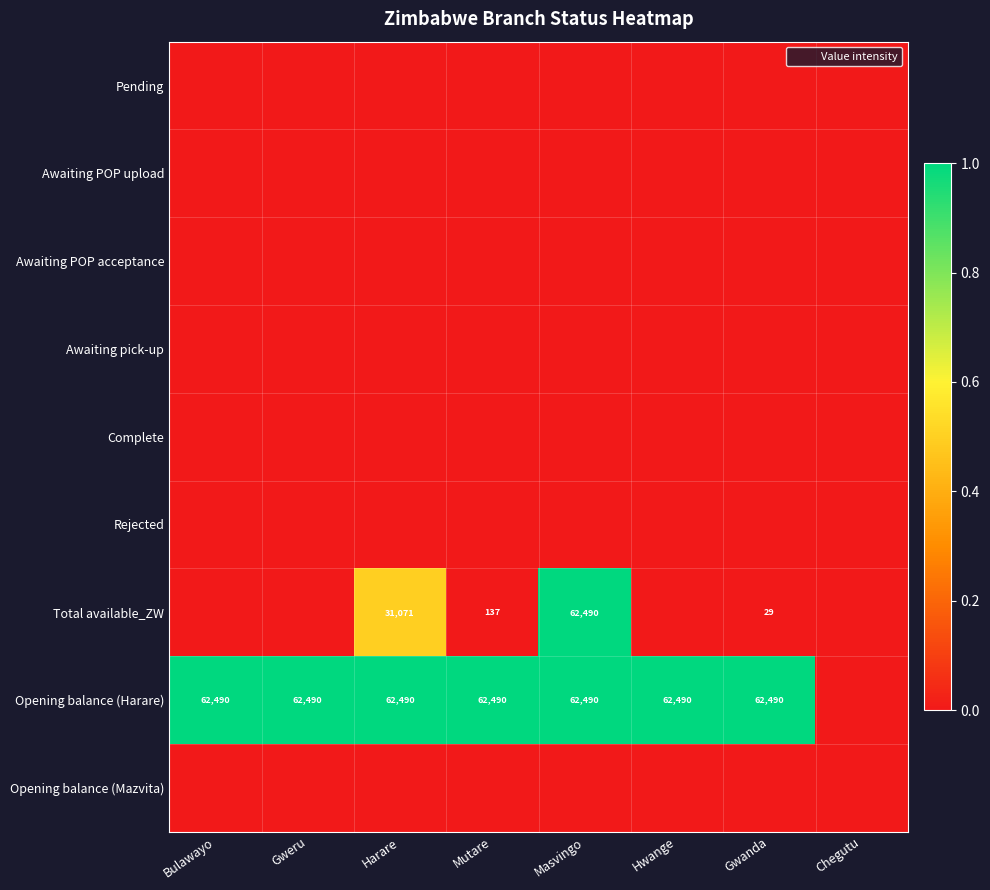

At which category is the sum across all series the highest?

Masvingo